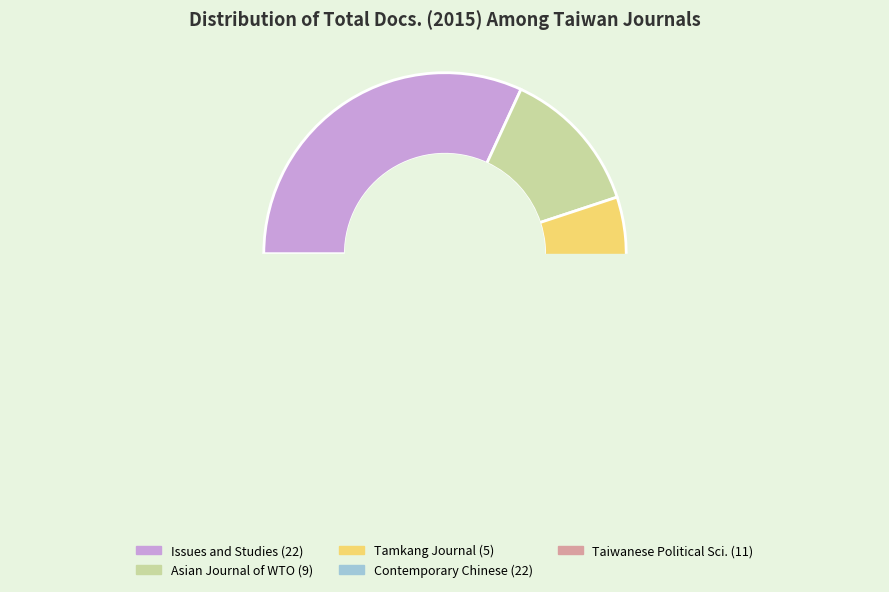

What is the largest slice in the pie chart?

Issues and Studies